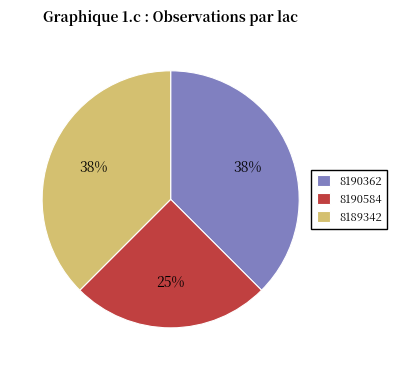

Is the sum of 8190584 and 8189342 greater than half?

Yes